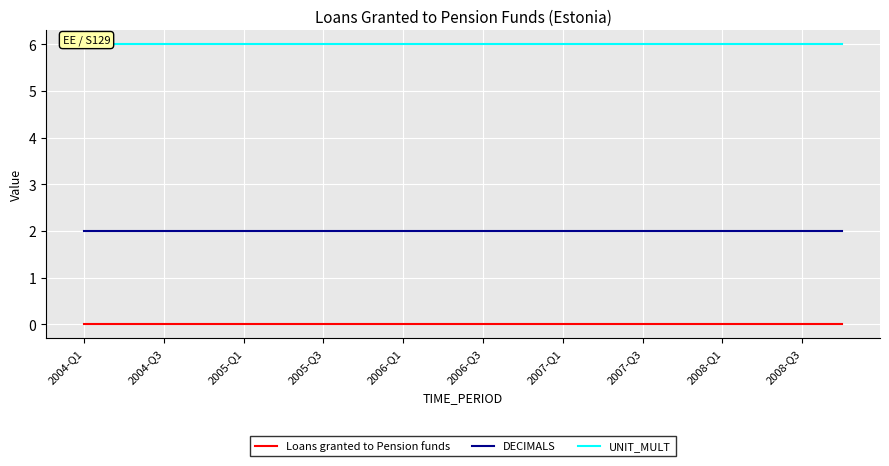

At which category does the chart reach its peak across all series?

2004-Q1